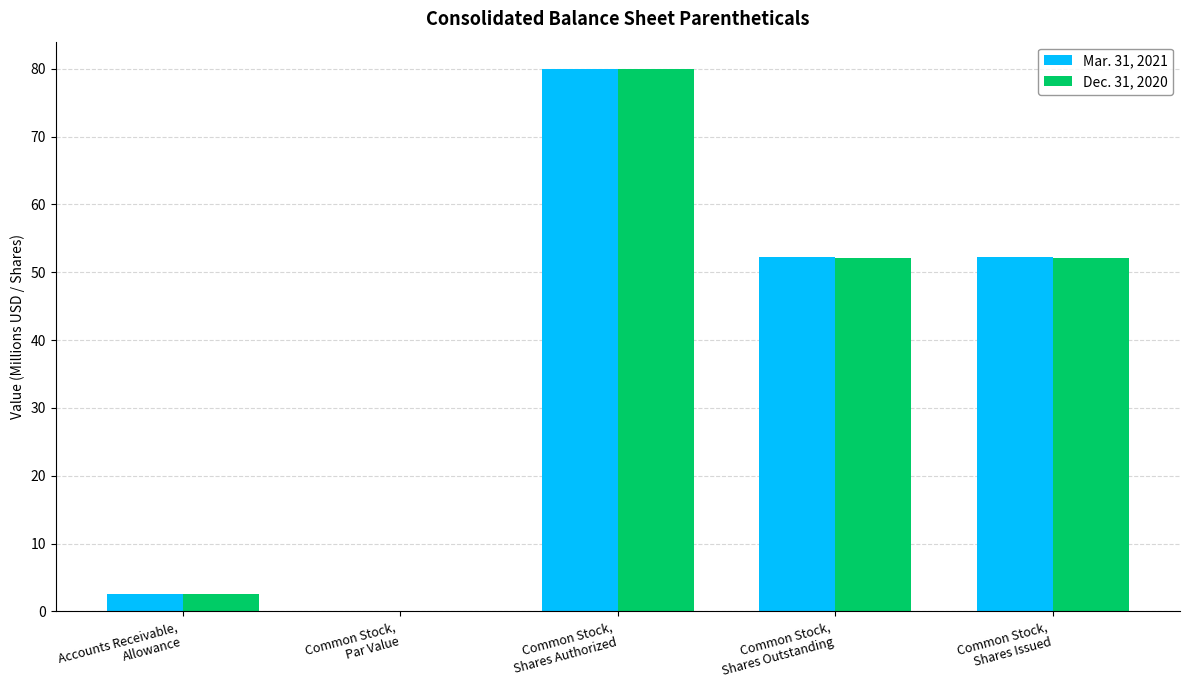

How many distinct data groups are displayed?

2